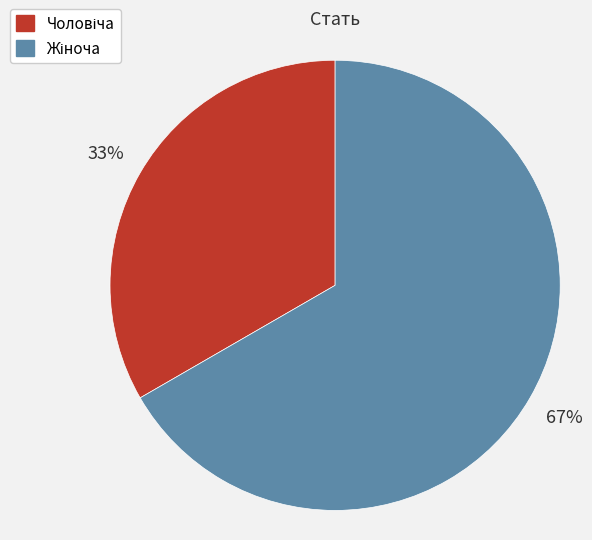

How many segments does this pie chart have?

2